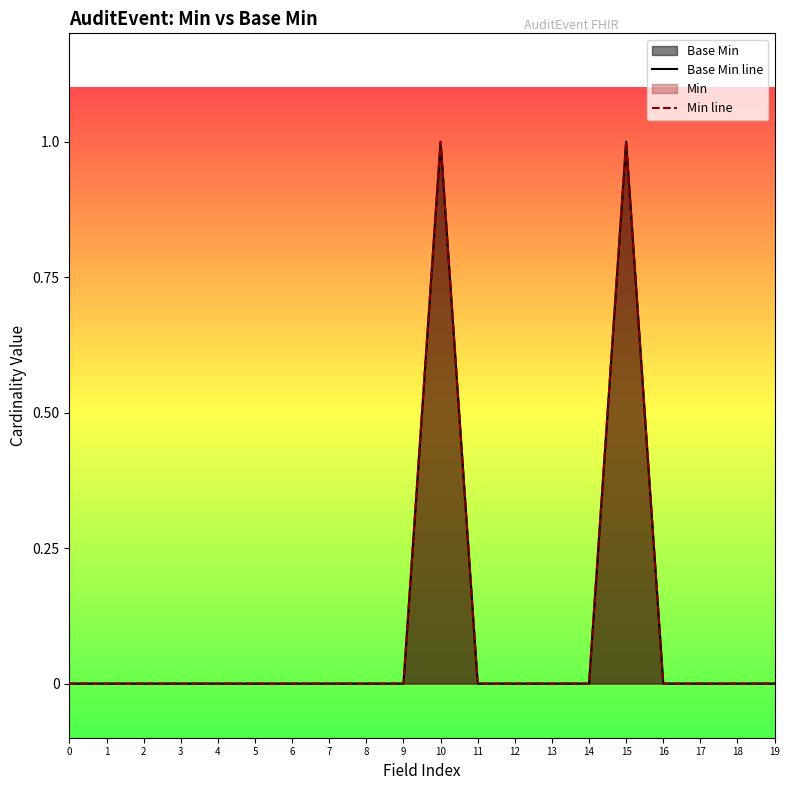

At which category is the sum across all series the highest?

10